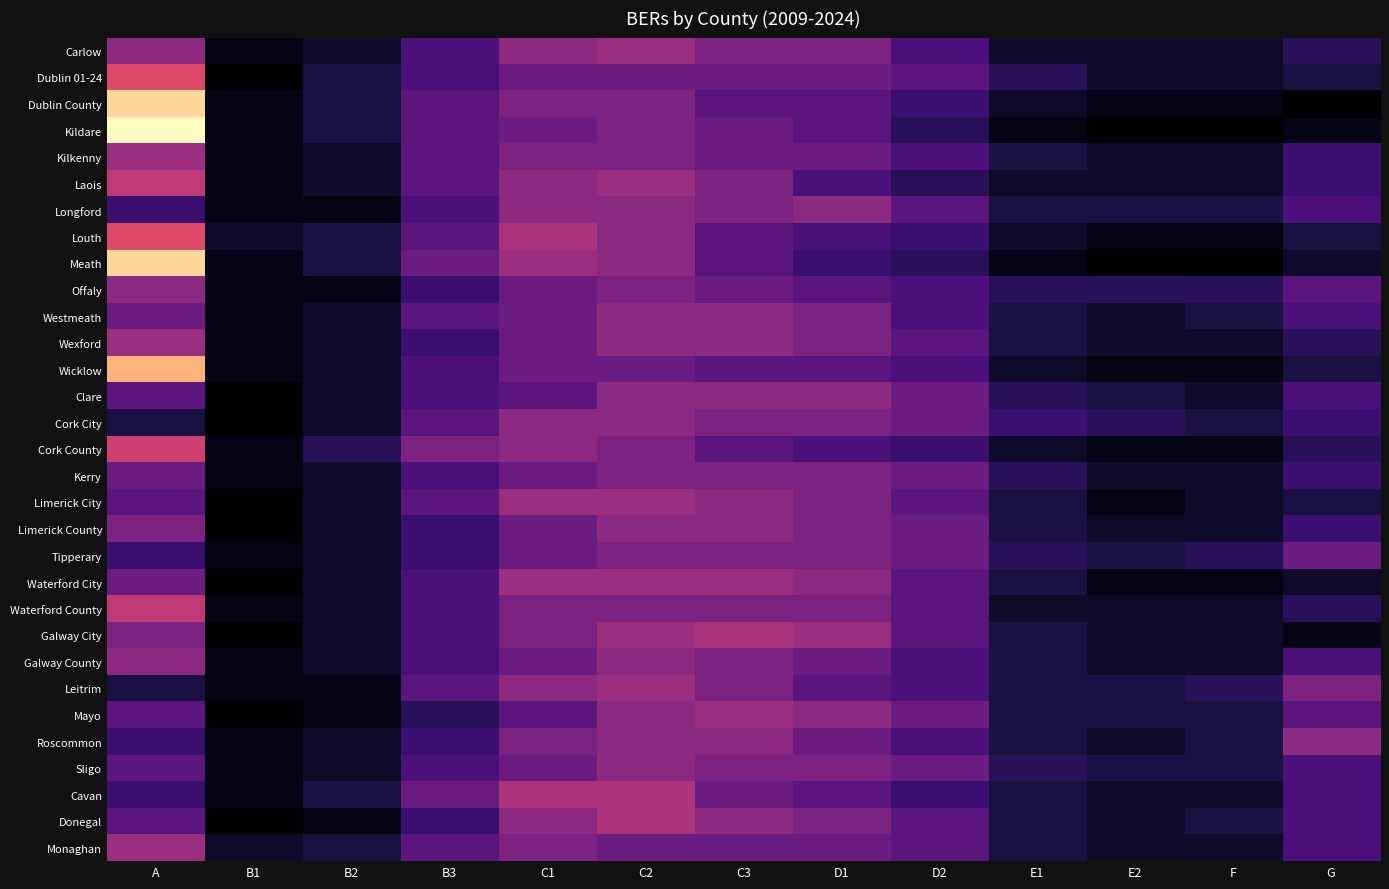

At how many categories does at least one series exceed 10?

7